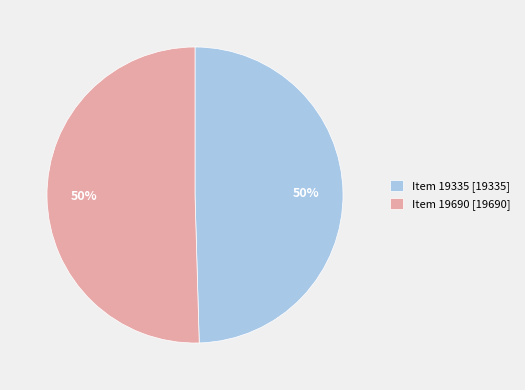

What is the ratio of the value at Item 19690 to the value at Item 19335?

1.0